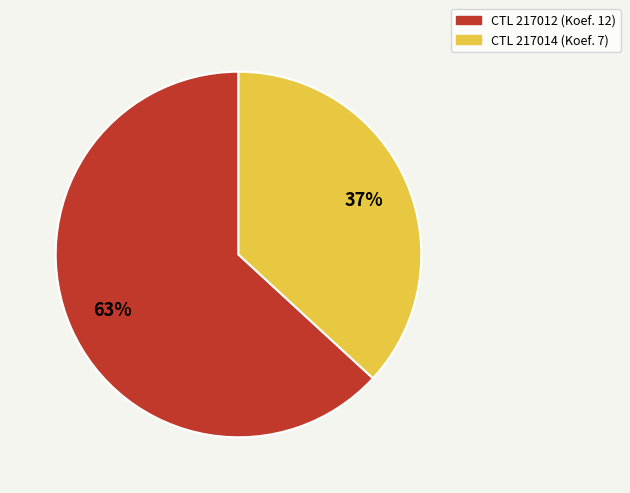

To the nearest percent, what is the average slice percentage?

50%